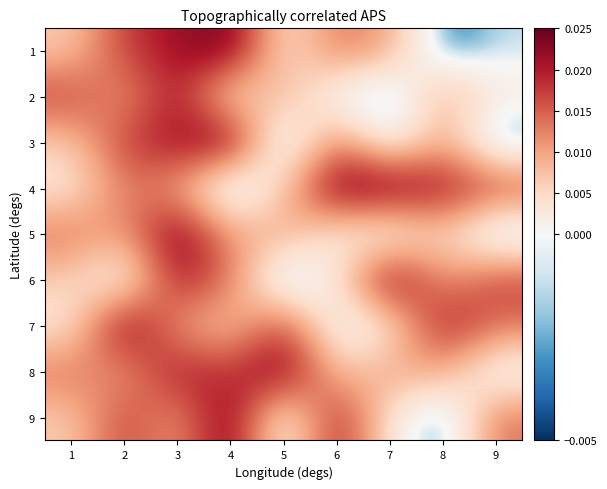

How many categories are shown in the chart?

9